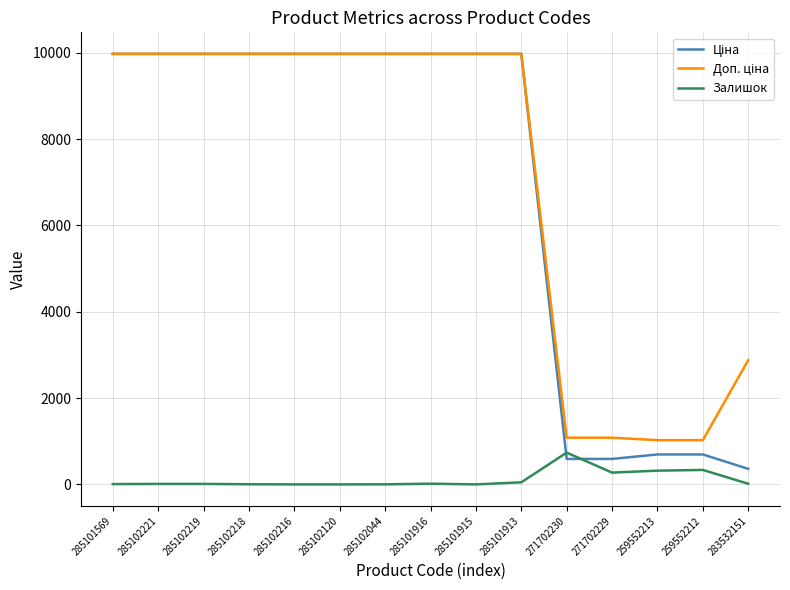

What is the total value across all series at 285101915?

19950.0